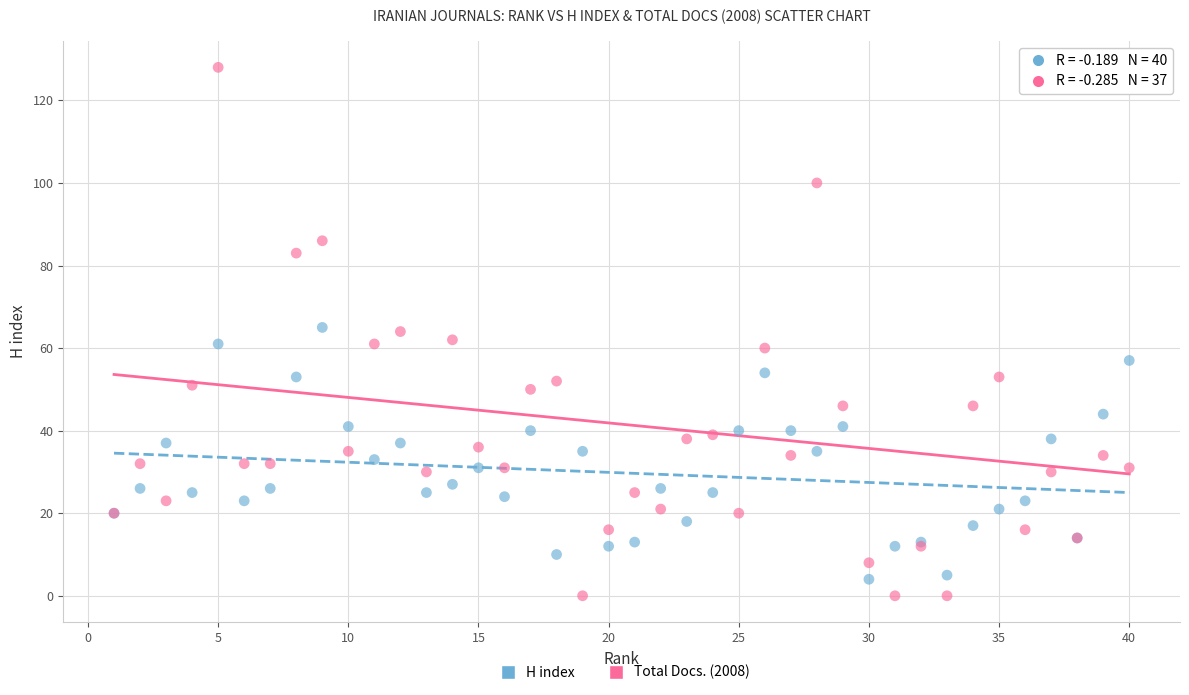

Which series reaches the minimum Y coordinate?

Total Docs. (2008)